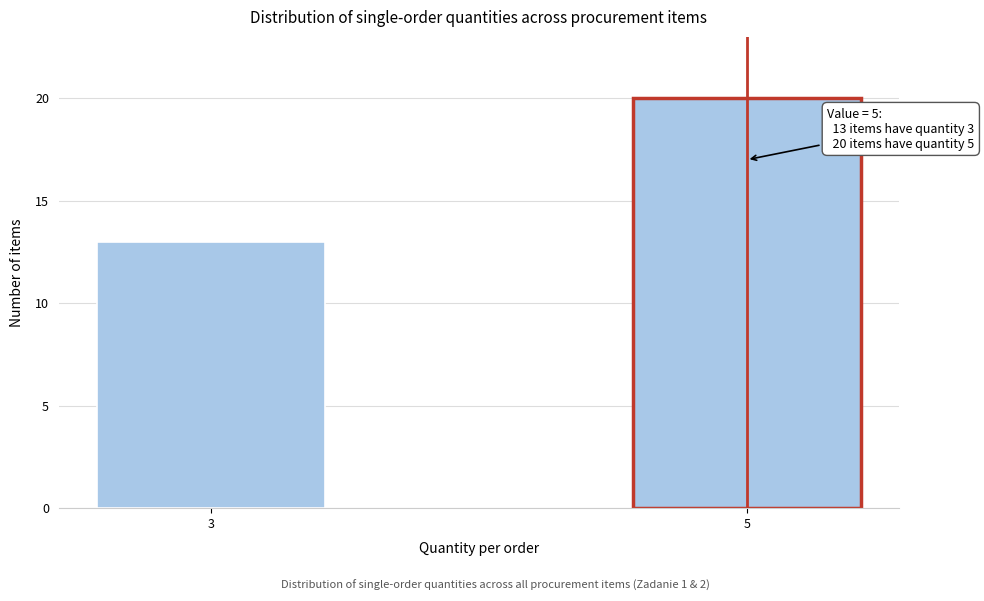

Reading left to right, list all the values displayed in this chart.

13	20